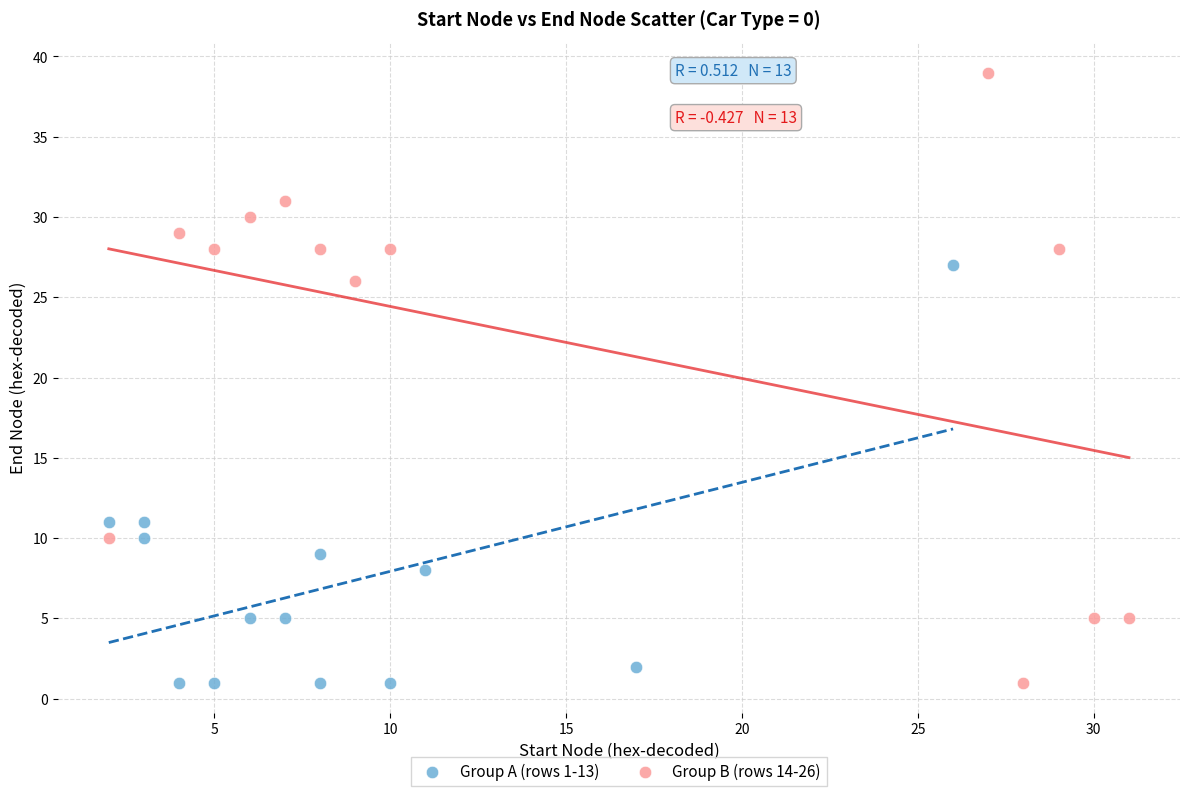

What are all the series names shown in the legend?

Group A (rows 1-13), Group B (rows 14-26)